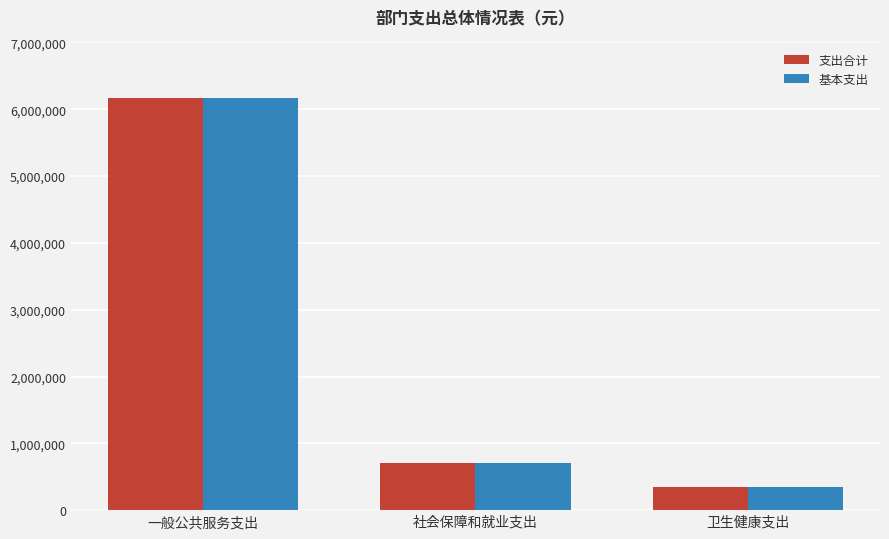

Reading left to right, list all the values displayed in this chart.

支出合计: 6173873.2	706856.5	339060.6
基本支出: 6163873.2	706856.5	339060.6